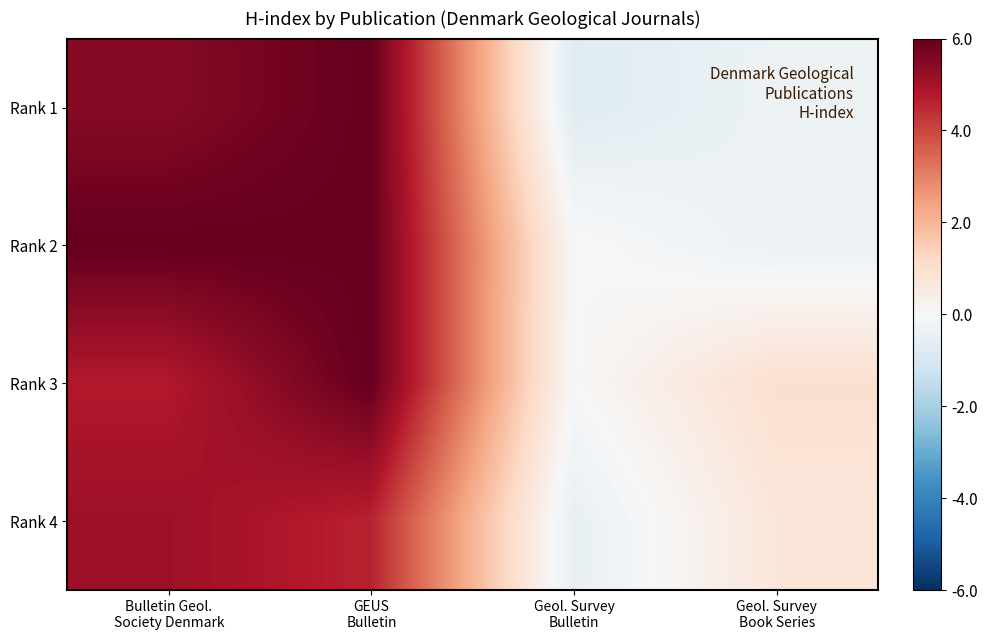

Reading left to right, extract all data points from this chart.

Rank 1: Bulletin Geol.
Society Denmark=5.5	GEUS
Bulletin=6.0	Geol. Survey
Bulletin=-0.7	Geol. Survey
Book Series=-0.3
Rank 2: Bulletin Geol.
Society Denmark=6.0	GEUS
Bulletin=6.0	Geol. Survey
Bulletin=0.1	Geol. Survey
Book Series=-0.4
Rank 3: Bulletin Geol.
Society Denmark=4.8	GEUS
Bulletin=6.0	Geol. Survey
Bulletin=0.0	Geol. Survey
Book Series=1.0
Rank 4: Bulletin Geol.
Society Denmark=5.1	GEUS
Bulletin=4.6	Geol. Survey
Bulletin=-0.5	Geol. Survey
Book Series=0.7